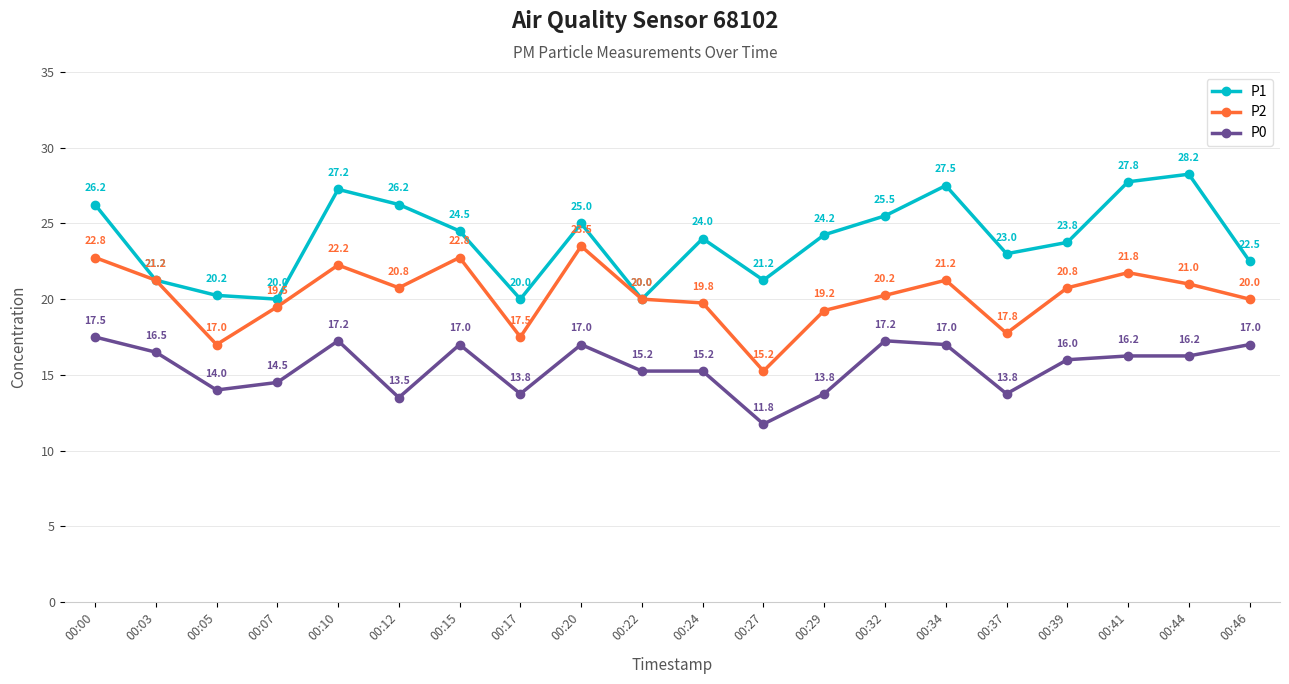

At which category does P0 reach its first local peak?

00:10